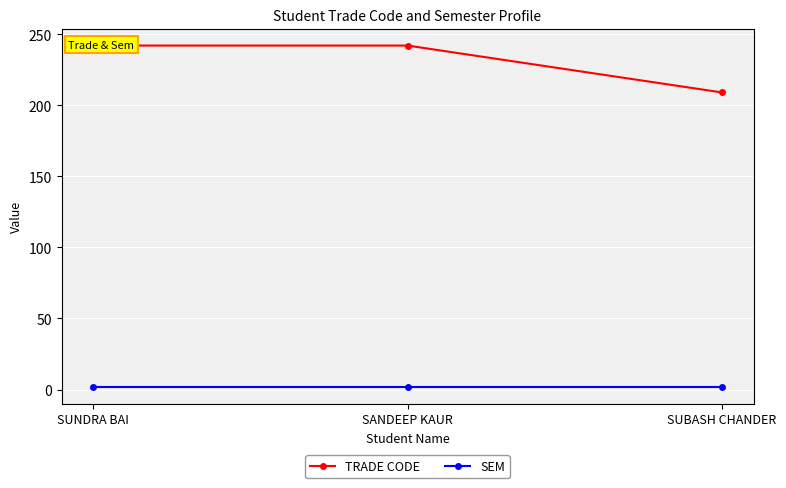

What is the approximate value of SEM at SANDEEP KAUR?

2